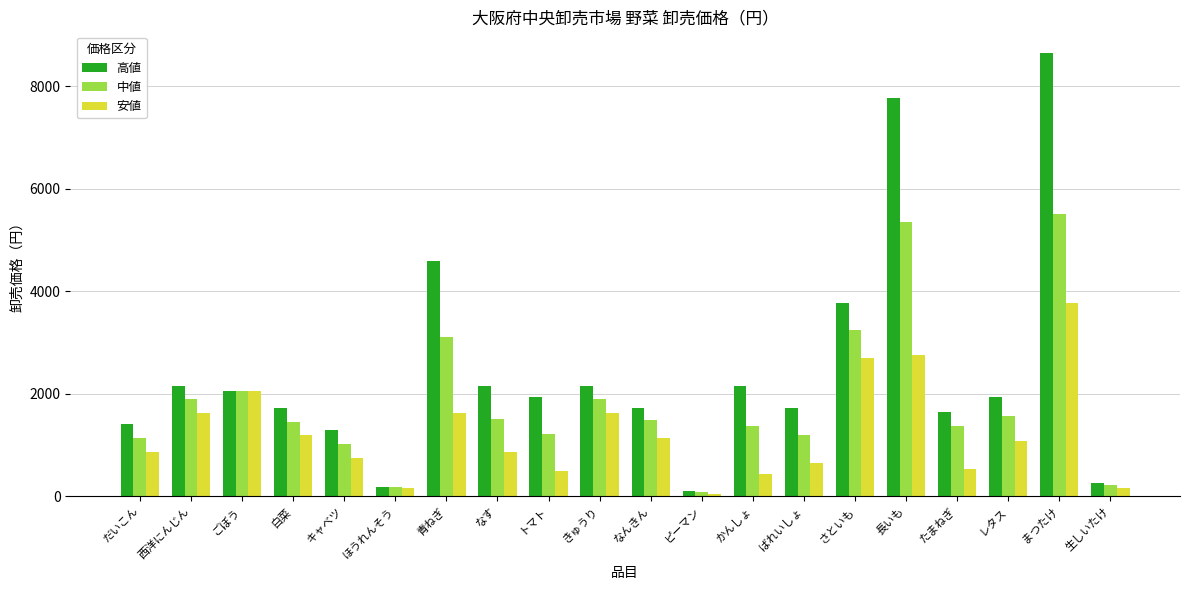

What position from the right is かんしょ?

8